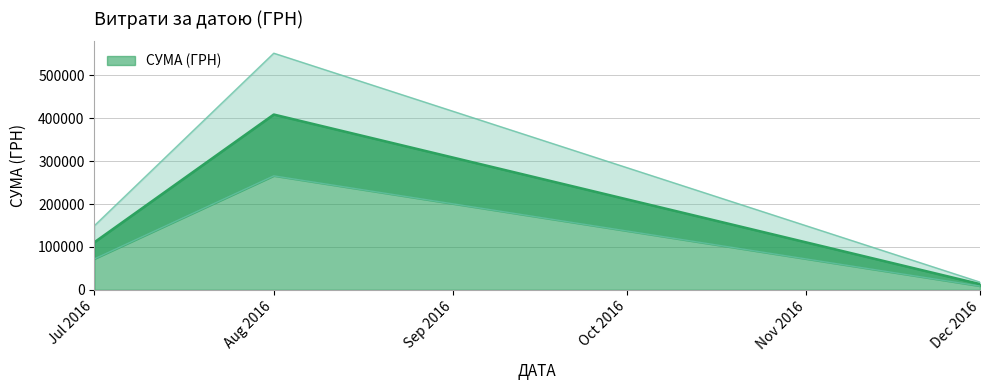

What is the value of the 19th point from the left?

1771.0